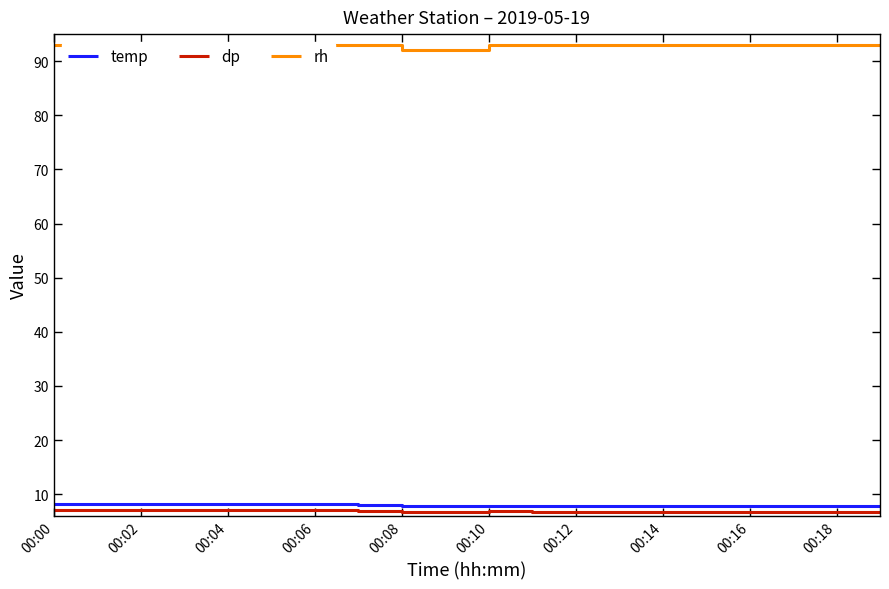

Is it true that dp equals 2.1 at 00:16?

False